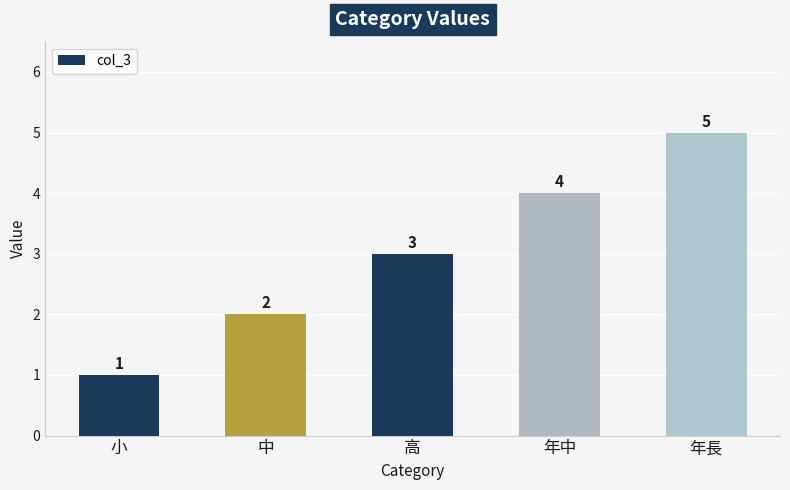

What is the difference between the values at 中 and 高?

1